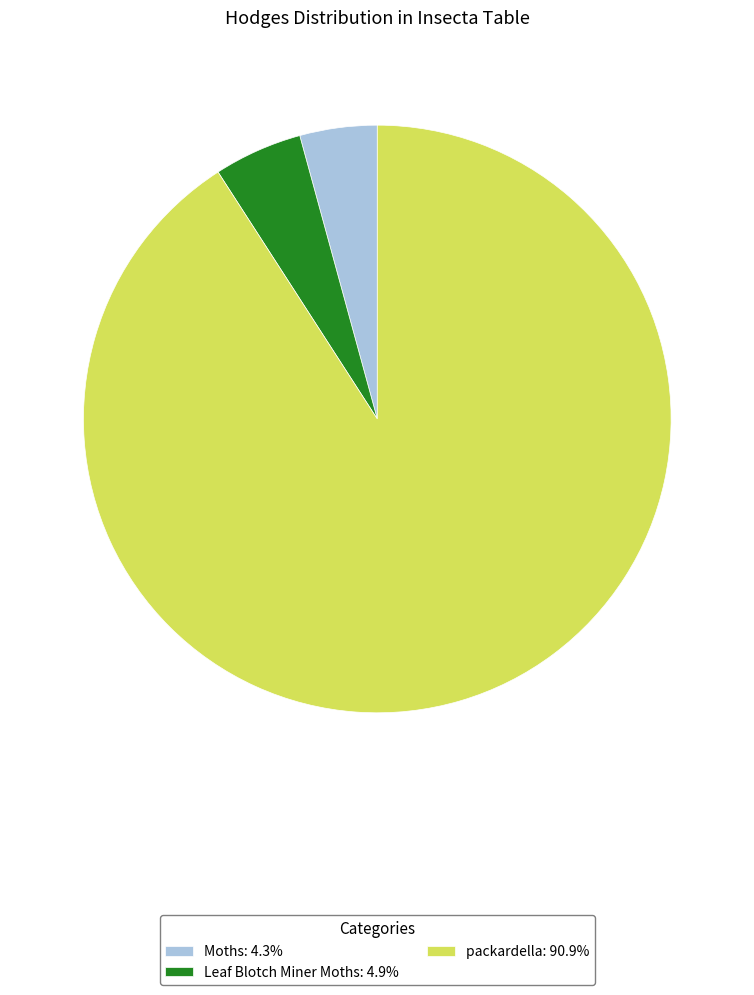

Rank the categories by value from highest to lowest.

packardella, Leaf Blotch Miner Moths, Moths